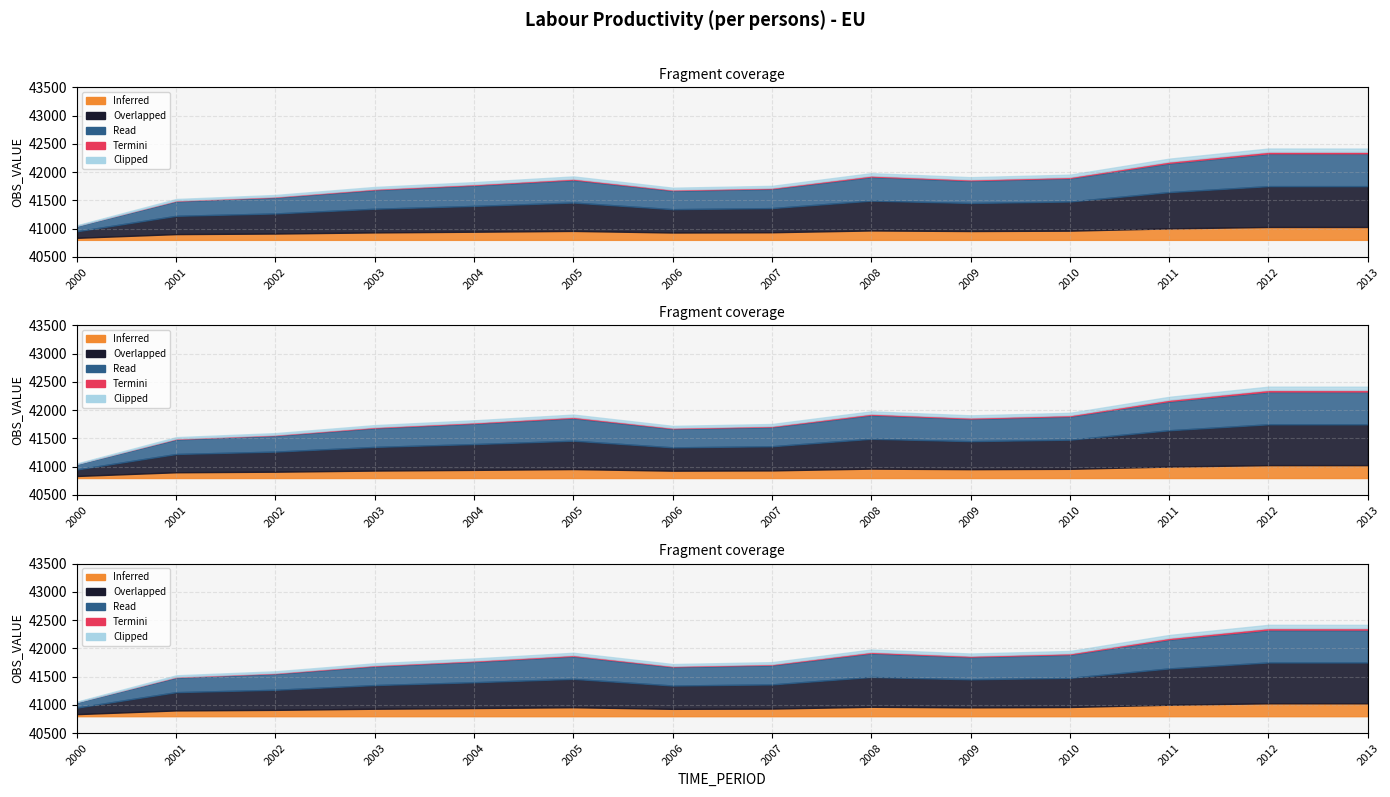

List the labels in order of value, largest first.

2012, 2013, 2011, 2008, 2010, 2005, 2009, 2004, 2007, 2003, 2006, 2002, 2001, 2000